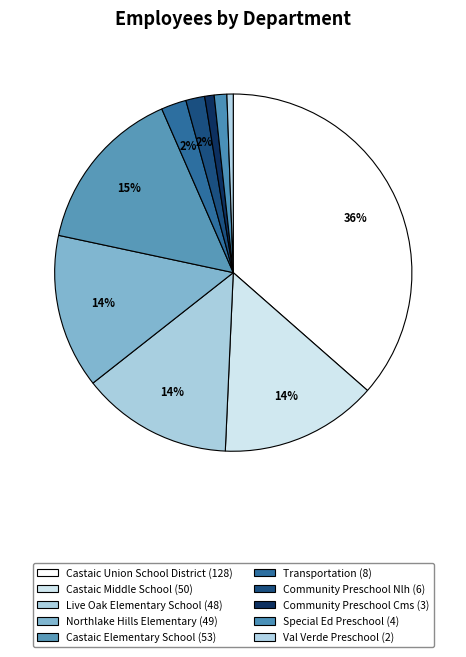

To the nearest percent, what is the combined percentage of Transportation and Castaic Middle School?

17%